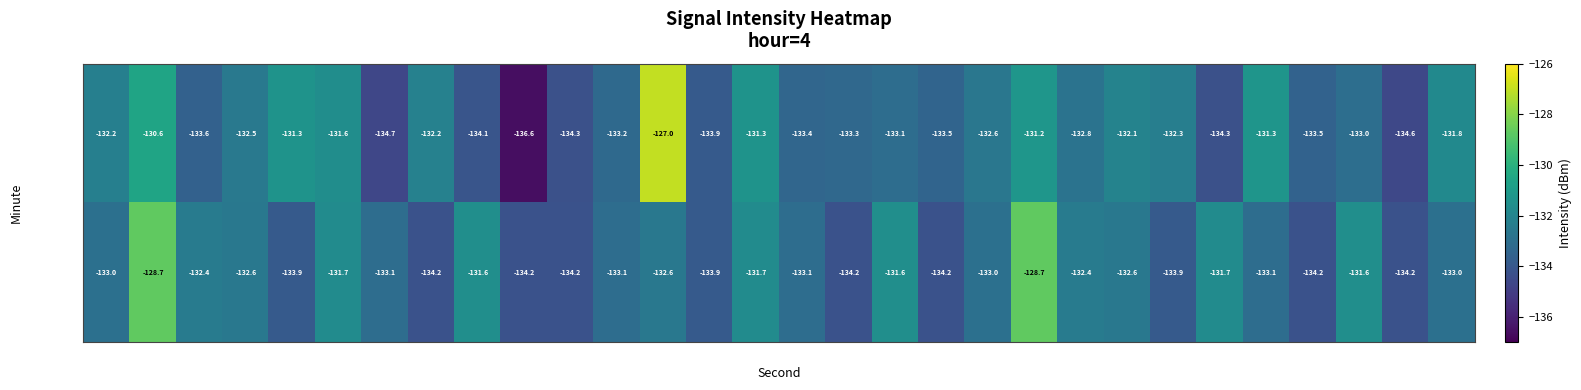

List the series in order of their overall mean, highest first.

minute 0, minute 1